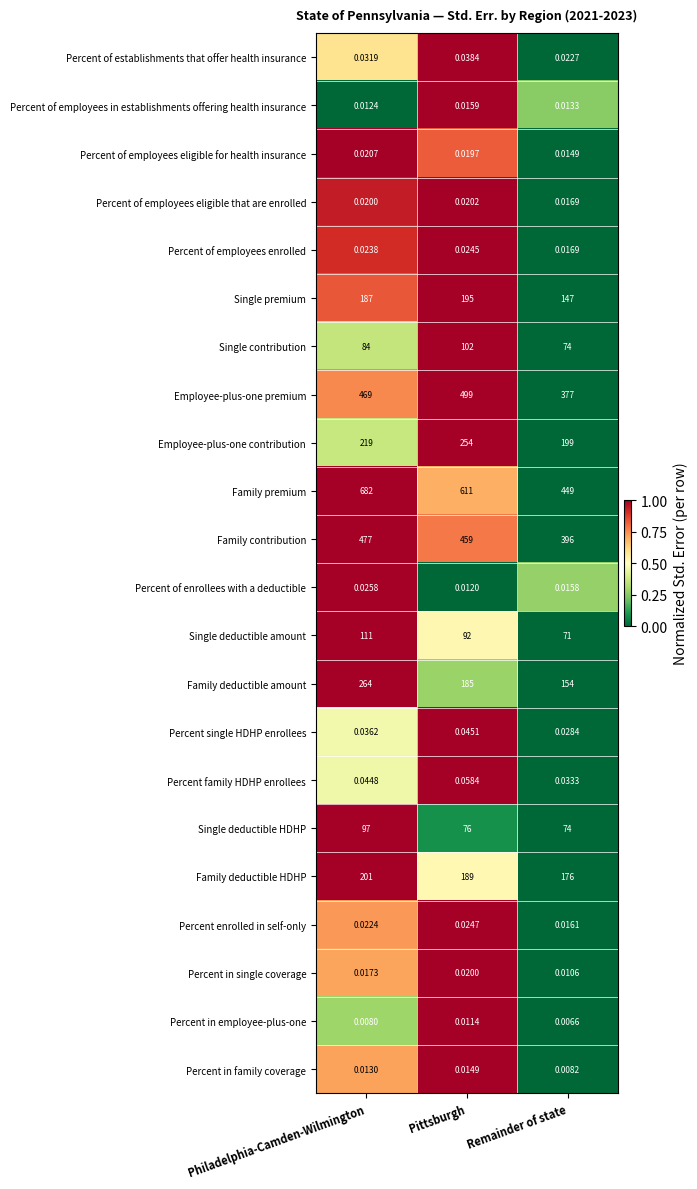

Which category has the lowest value across all series?

Remainder of state